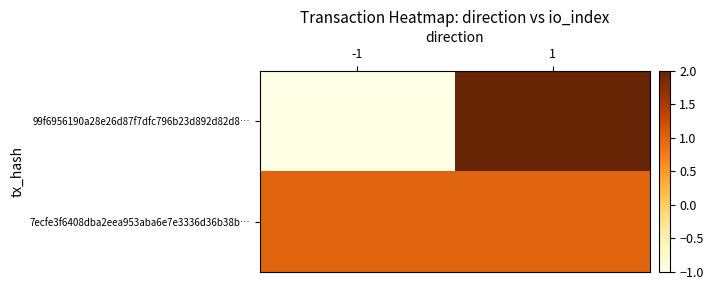

Rank the series at -1 from highest to lowest value.

7ecfe3f6408dba2eea953aba6e7e3336d36b38b…, 99f6956190a28e26d87f7dfc796b23d892d82d8…